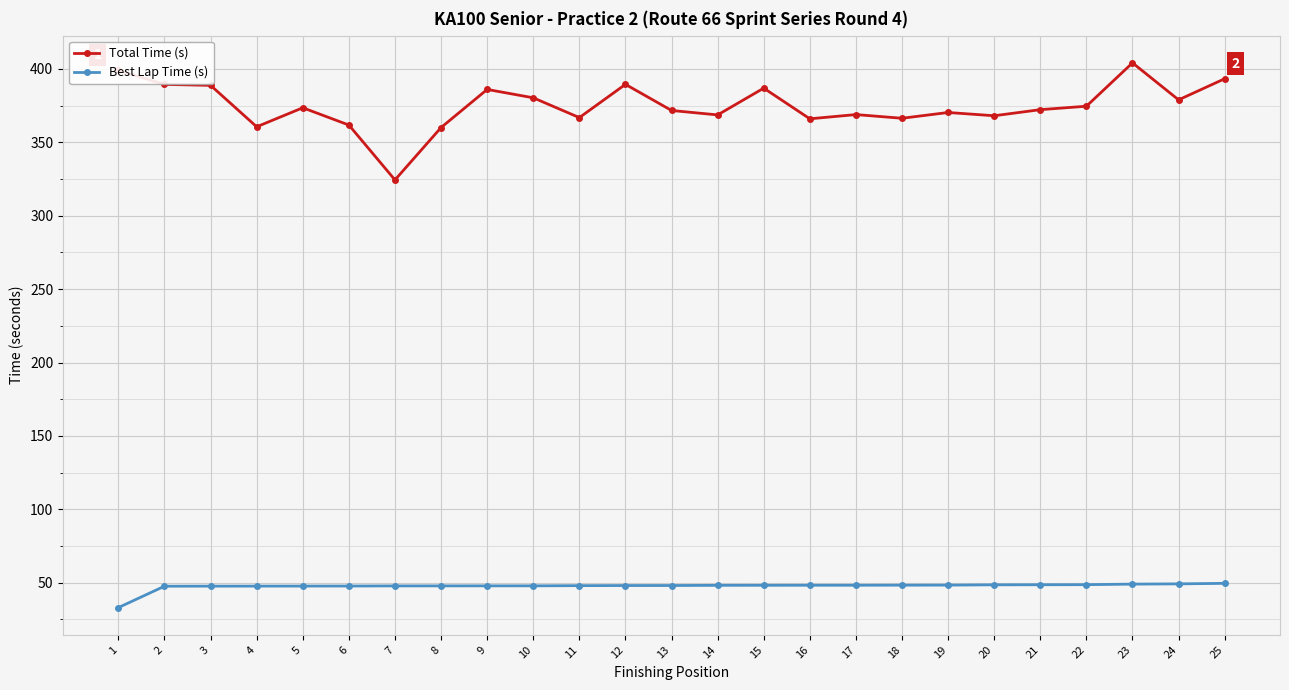

True or false: Total Time (s) has more than 1 points higher than both neighbors.

True